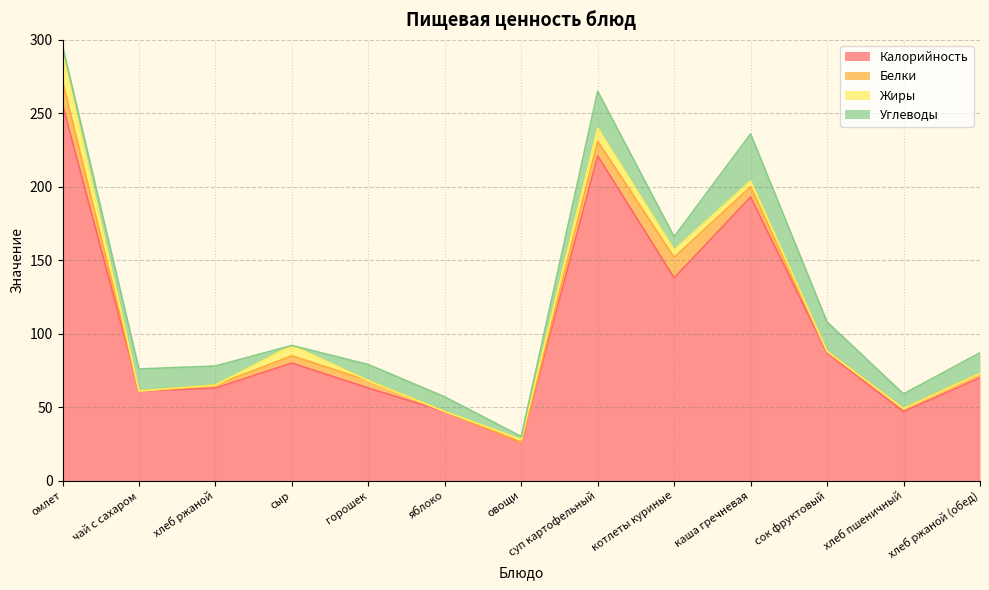

Reading left to right, list all the values displayed in this chart.

Калорийность: 256	61	63	80	63	47	26	221	138	193	87	47	70
Белки: 16	0	2	5	5	0	0	10	14	7	1	2	3
Жиры: 19	0	0	7	0	0	2	9	5	4	0	0	0
Углеводы: 5	15	13	0	11	10	2	25	9	32	20	10	14